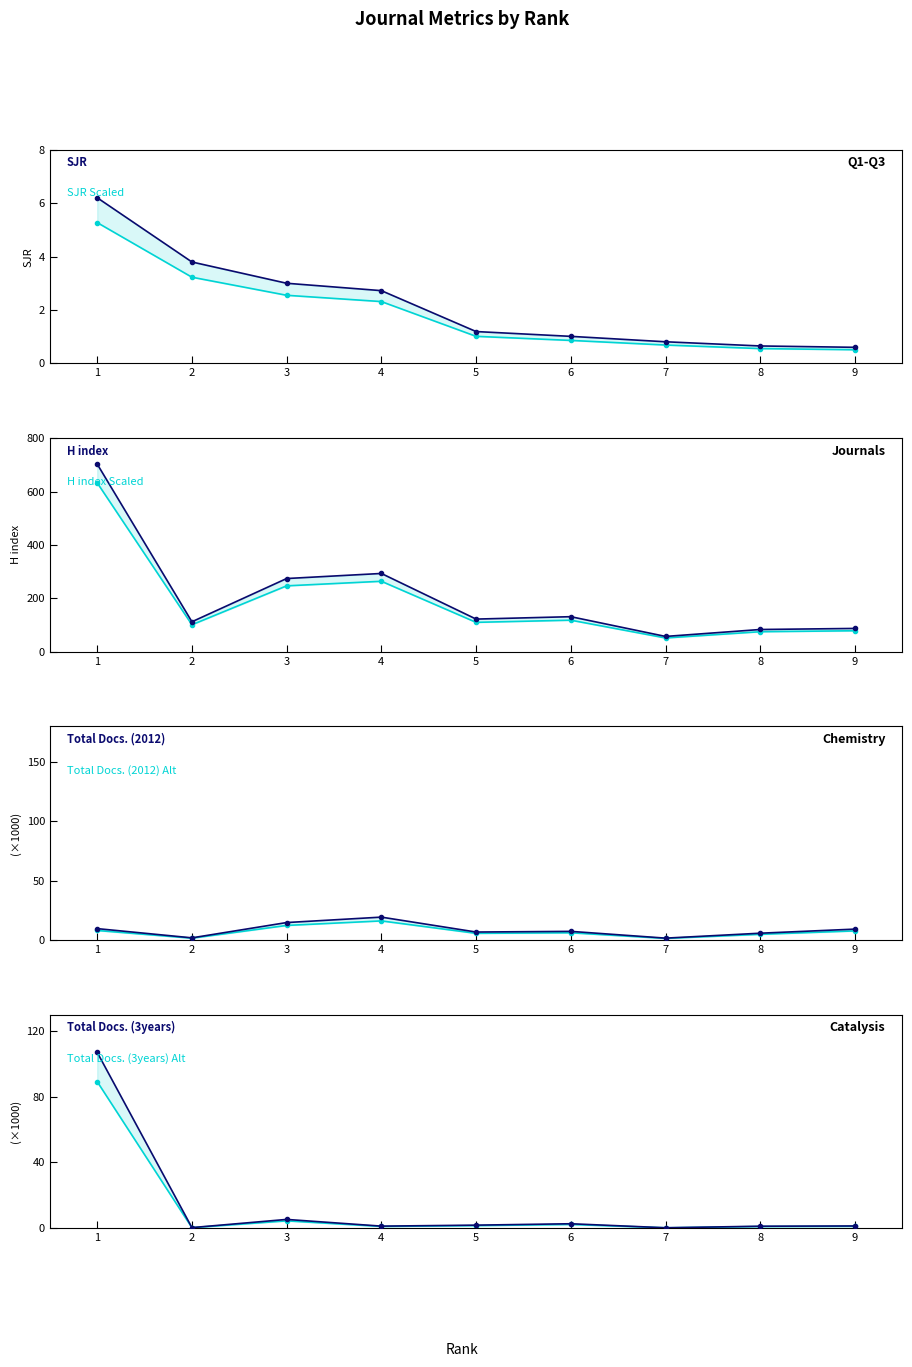

Is it true that SJR equals 3.7 at 1?

False